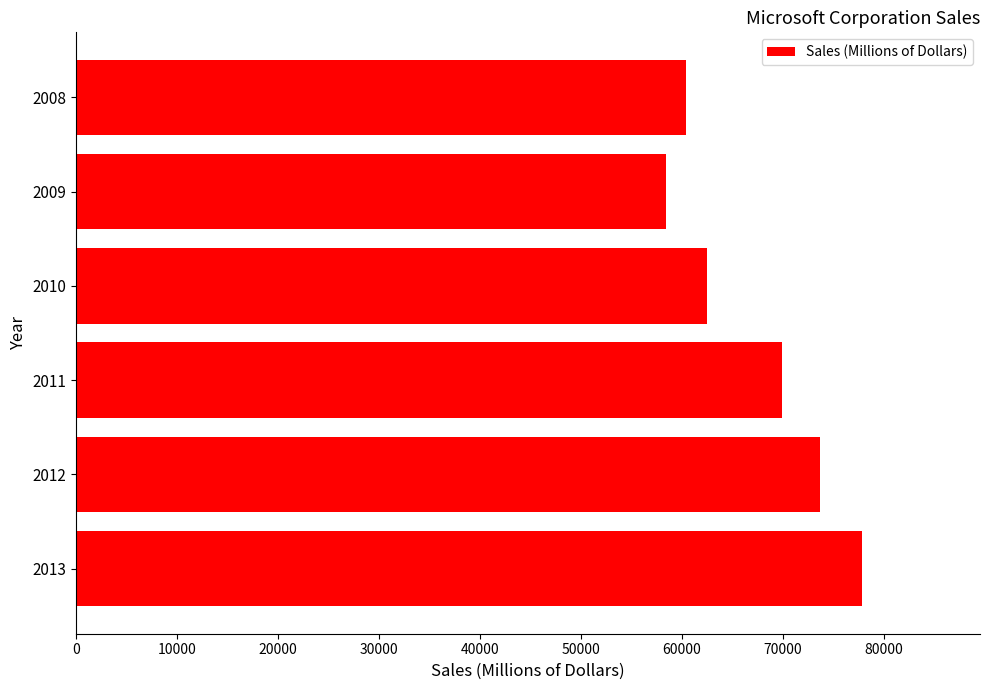

Reading bottom to top, extract all data points from this chart.

2013=77849	2012=73723	2011=69943	2010=62484	2009=58437	2008=60420